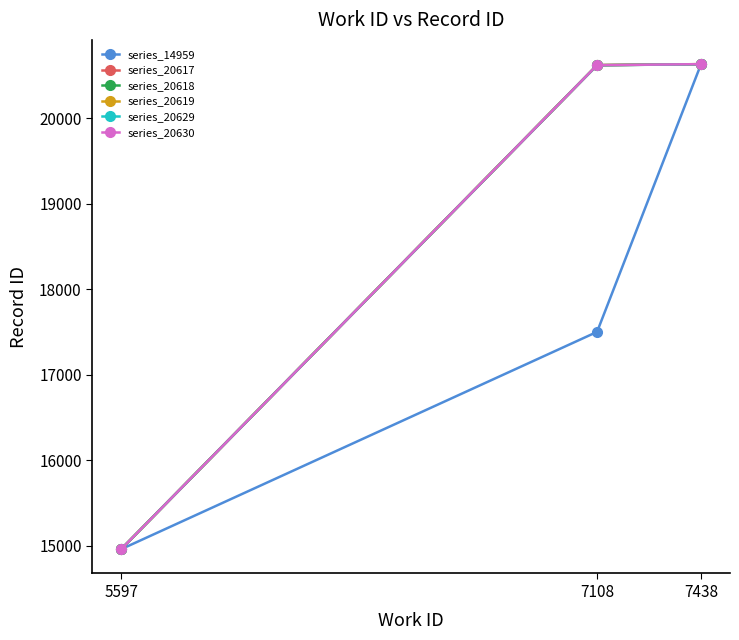

Which series changed the most between 7108 and 7438?

series_14959